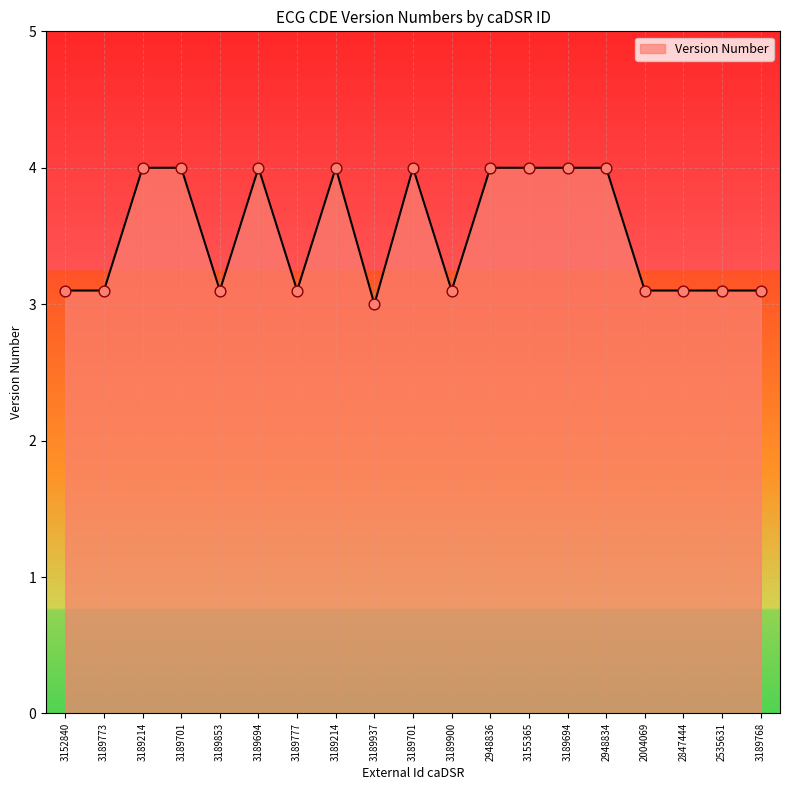

Between 3189694 and 3189777, which is larger?

3189694